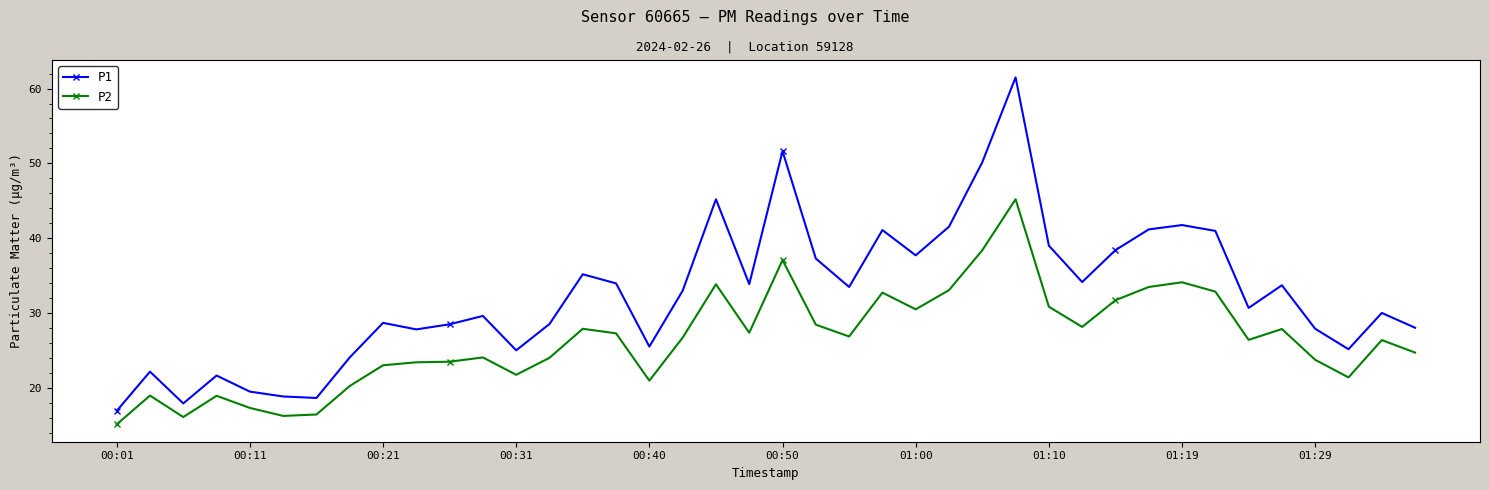

In P2, how many points are lower than both neighbors (excluding endpoints)?

10